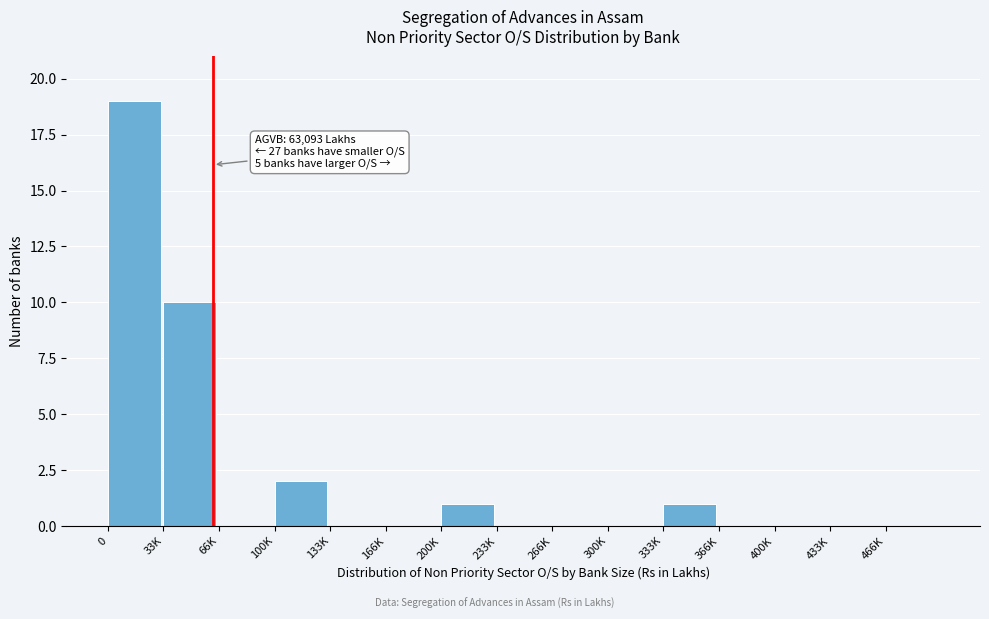

Reading right to left, extract all data points from this chart.

466K=0	433K=0	400K=0	366K=0	333K=1	300K=0	266K=0	233K=0	200K=1	166K=0	133K=0	100K=2	66K=0	33K=10	0=19